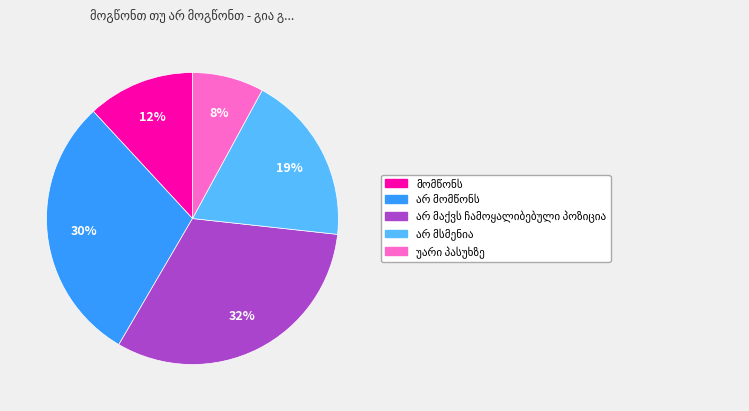

Is there any slice that represents more than half of the pie?

No